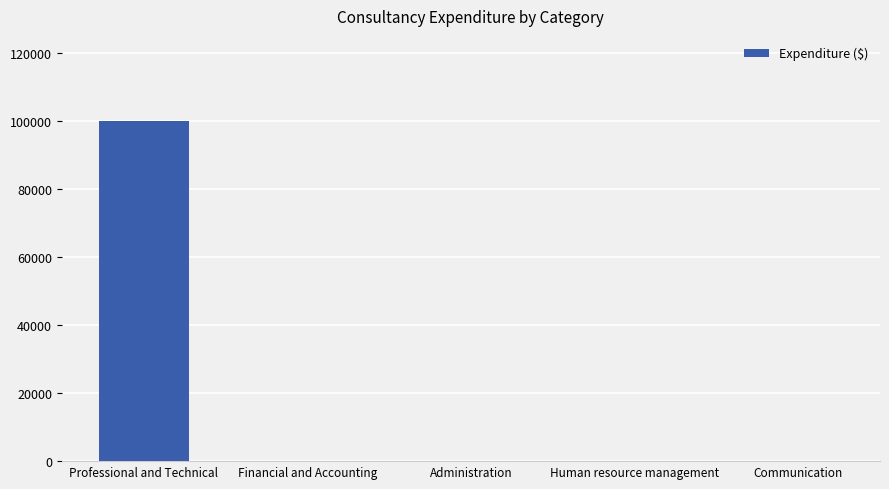

Count the number of categories in the chart.

5